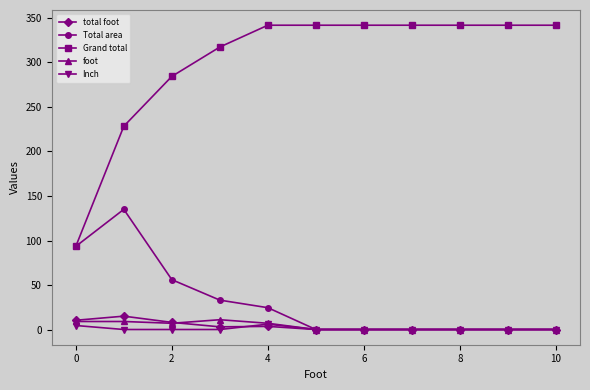

Which series has the largest total across all categories?

Grand total